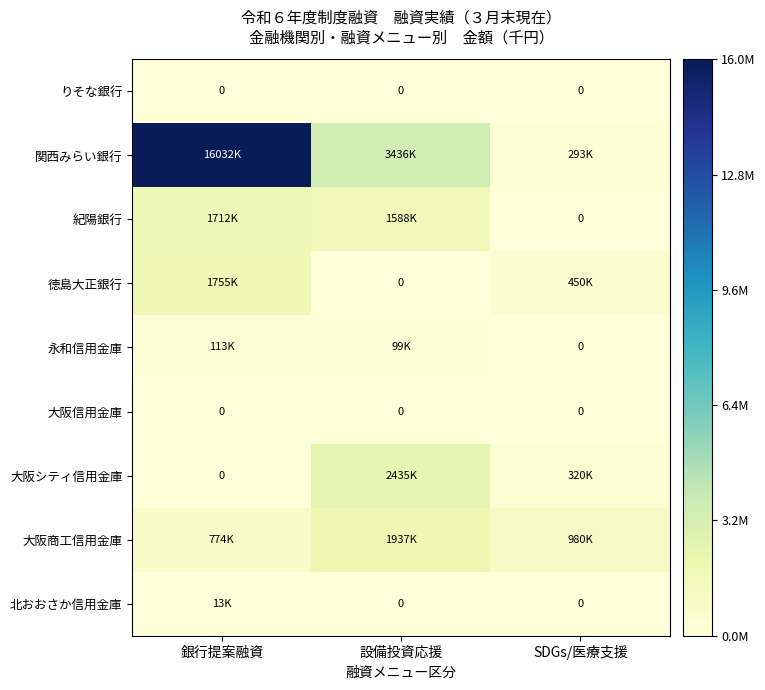

Is it true that 関西みらい銀行 equals 81368 at SDGs/医療支援?

False